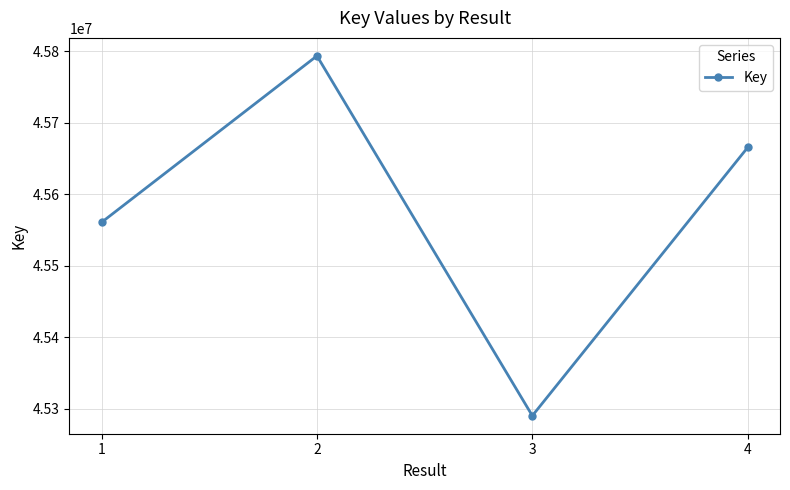

True or false: the data shows 45560825 at 1.

True